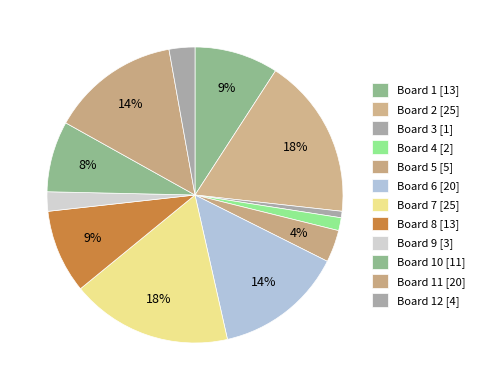

How many slices are in this pie chart?

12